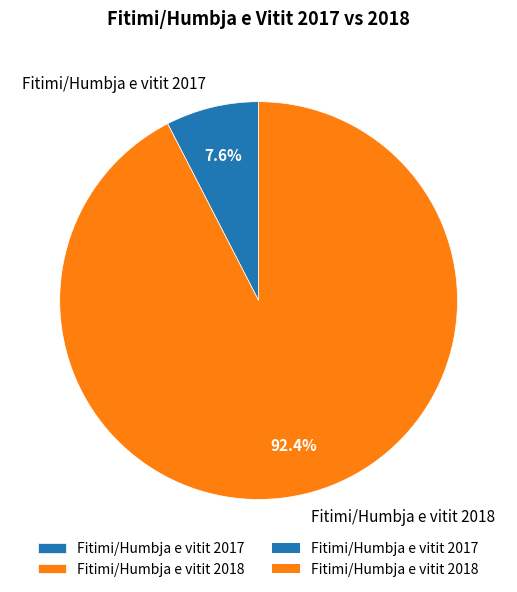

What percentage is the Fitimi/Humbja e vitit 2018 slice, to the nearest percent?

92%